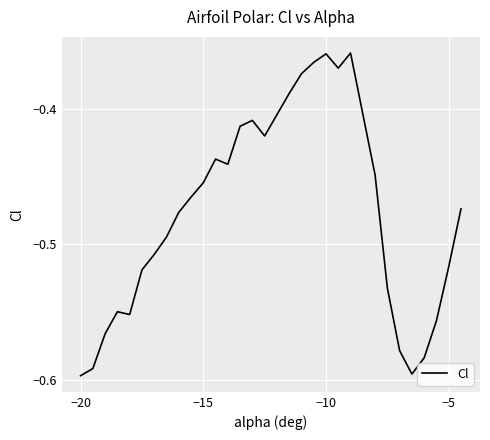

Reading left to right, transcribe all the data shown in this chart.

-0.6	-0.6	-0.6	-0.5	-0.6	-0.5	-0.5	-0.5	-0.5	-0.5	-0.5	-0.4	-0.4	-0.4	-0.4	-0.4	-0.4	-0.4	-0.4	-0.4	-0.4	-0.4	-0.4	-0.5	-0.6	-0.6	-0.6	-0.6	-0.5	-0.5